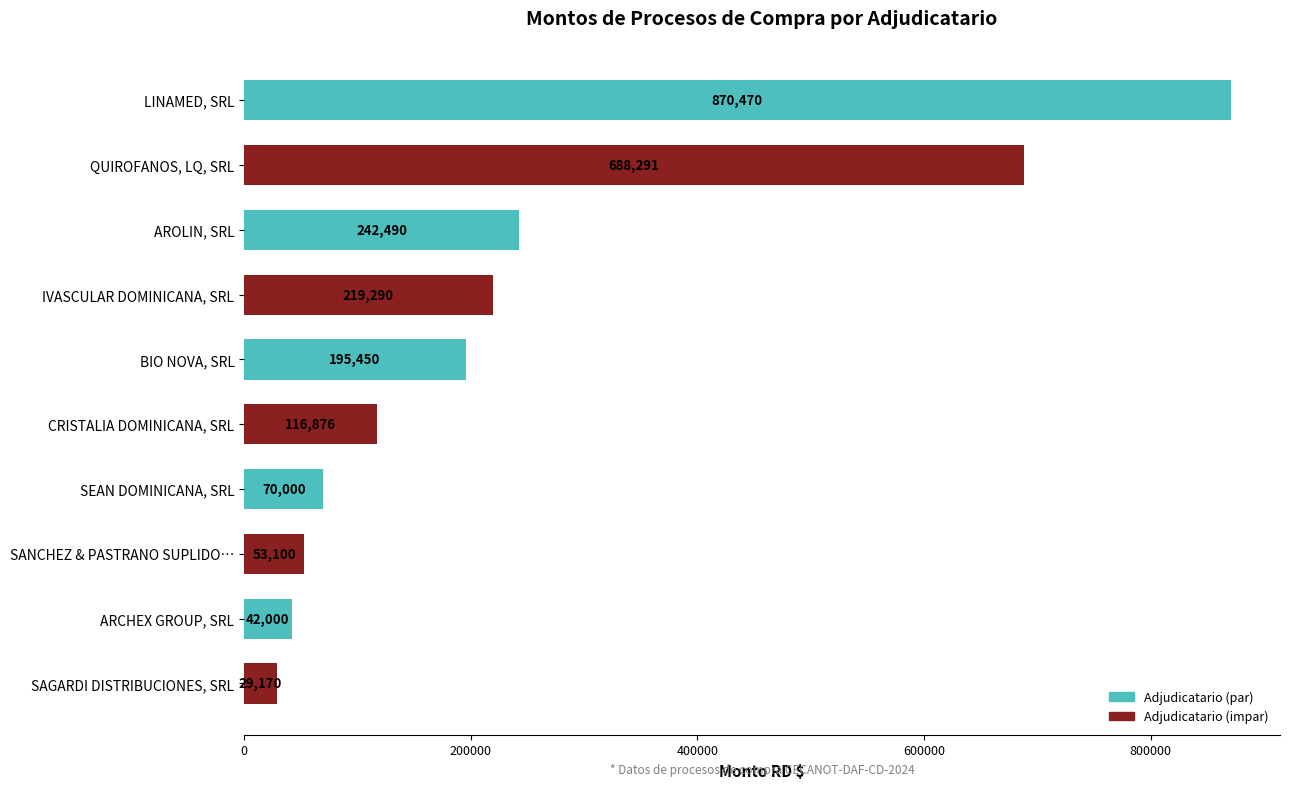

At which label is the value closest to 449819?

AROLIN, SRL